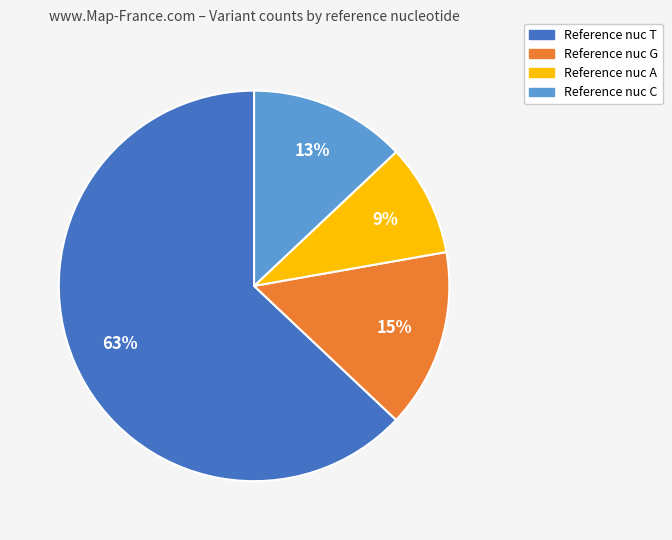

To the nearest percent, what is the difference between the largest and smallest slice percentages?

54%